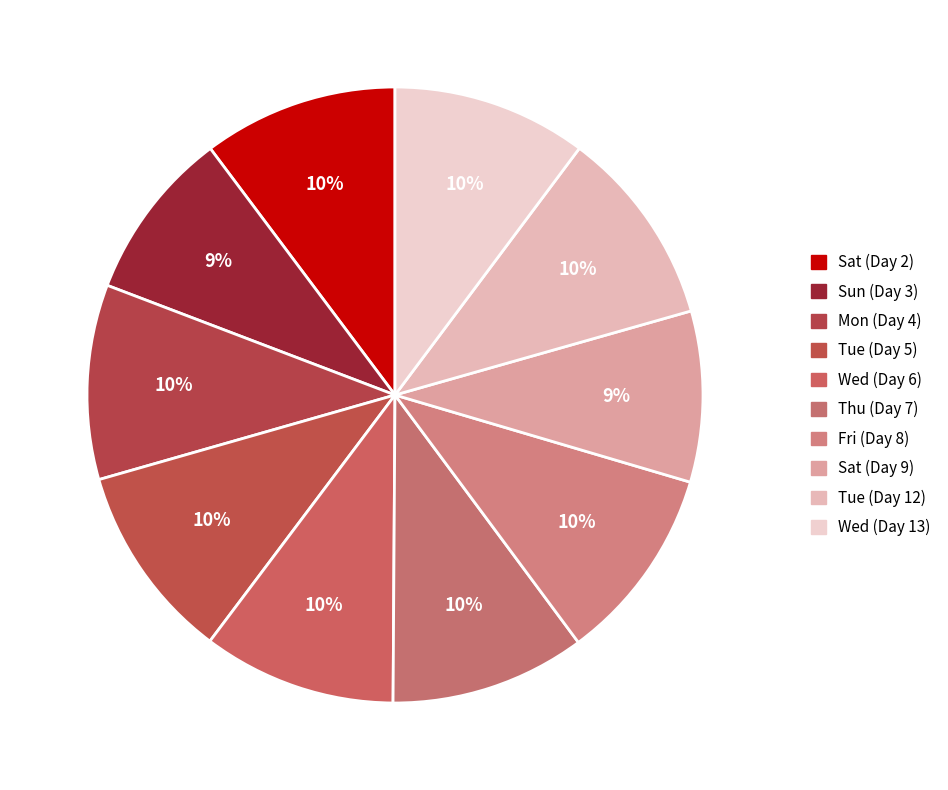

Is the sum of Sat (Day 9) and Sun (Day 3) greater than half?

No